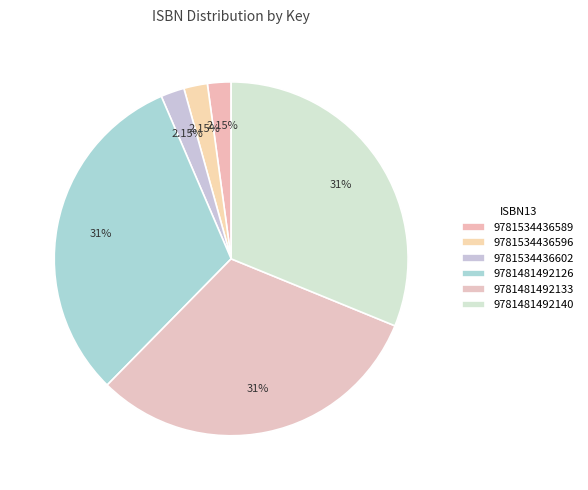

The 9781481492133 slice represents 40% of the pie. True or false?

False